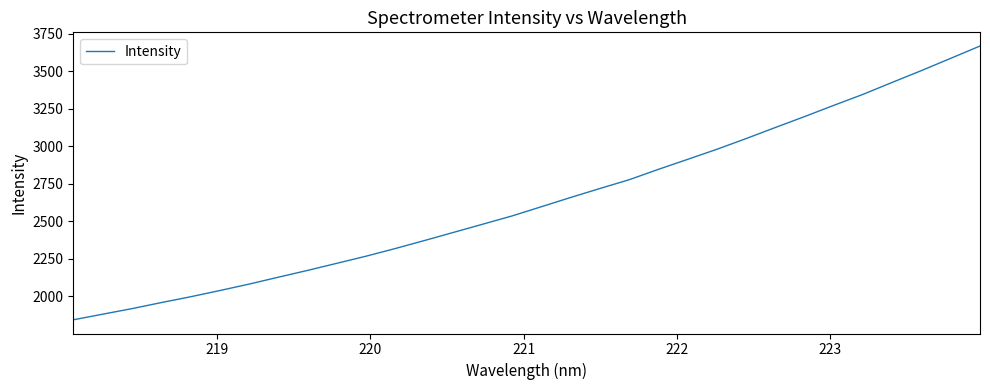

How many lines are shown in the chart?

1